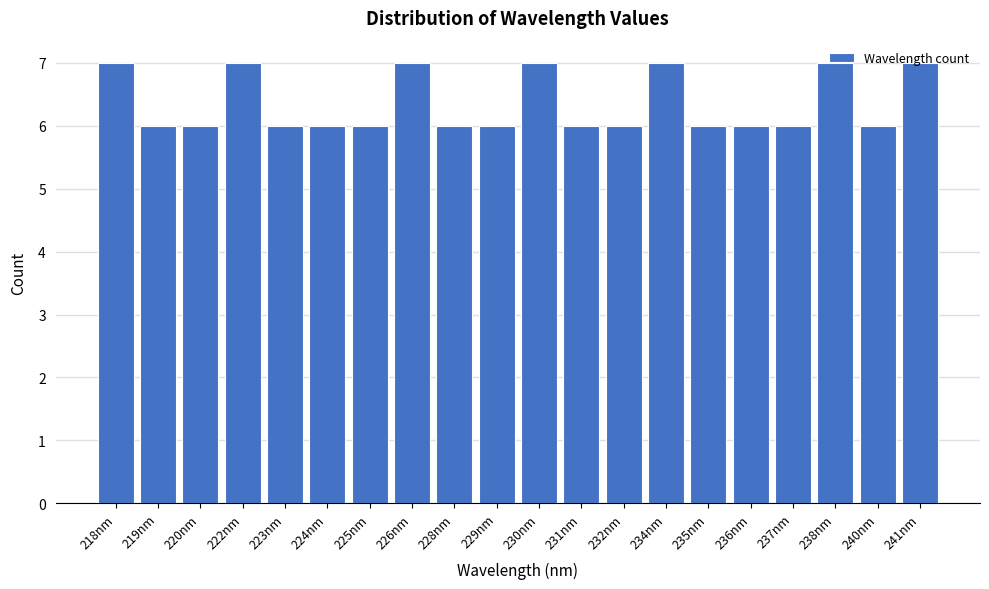

What is the ratio of the value at 229nm to the value at 224nm?

1.0